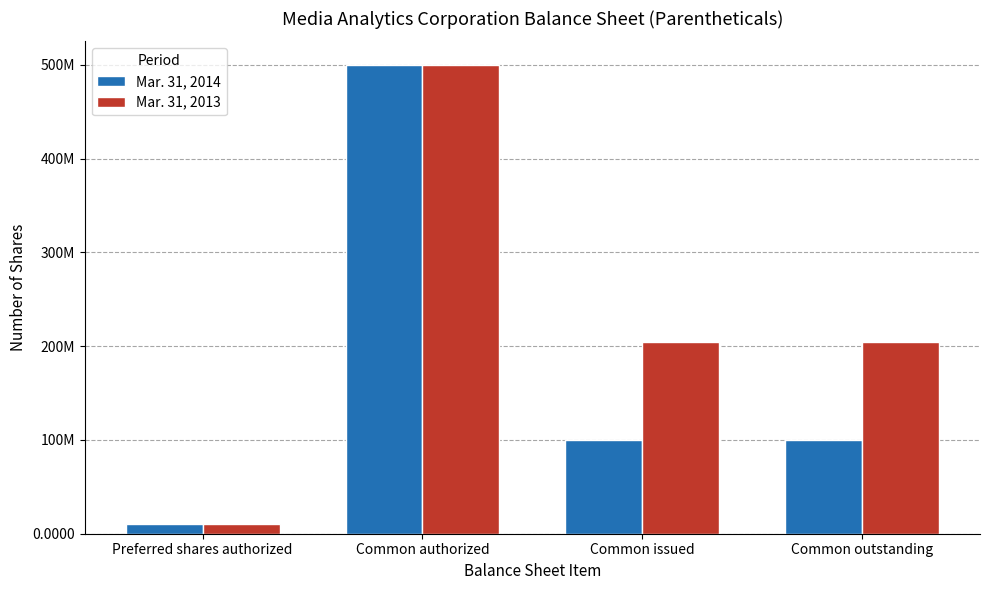

True or false: Mar. 31, 2014 has a value of 3083288 at Preferred shares authorized.

False